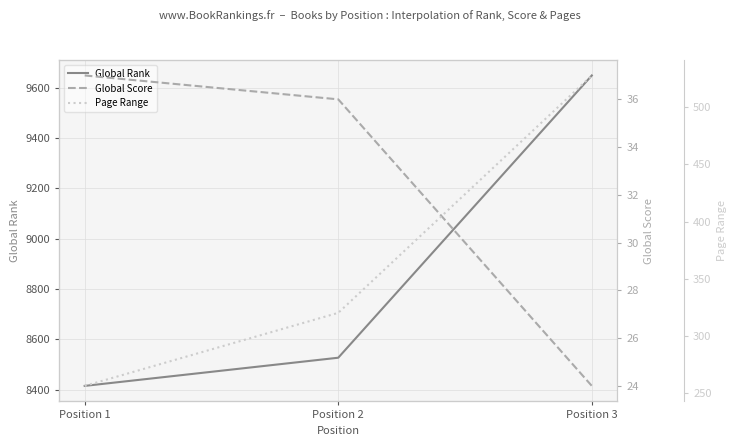

Where does the Page Range series first go above 320?

Position 3